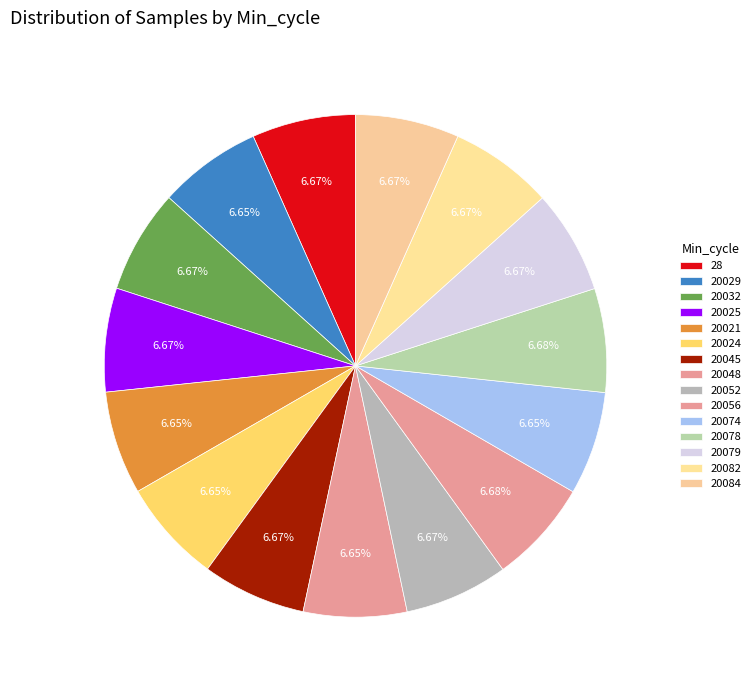

To the nearest percent, what portion does 20079 represent?

7%